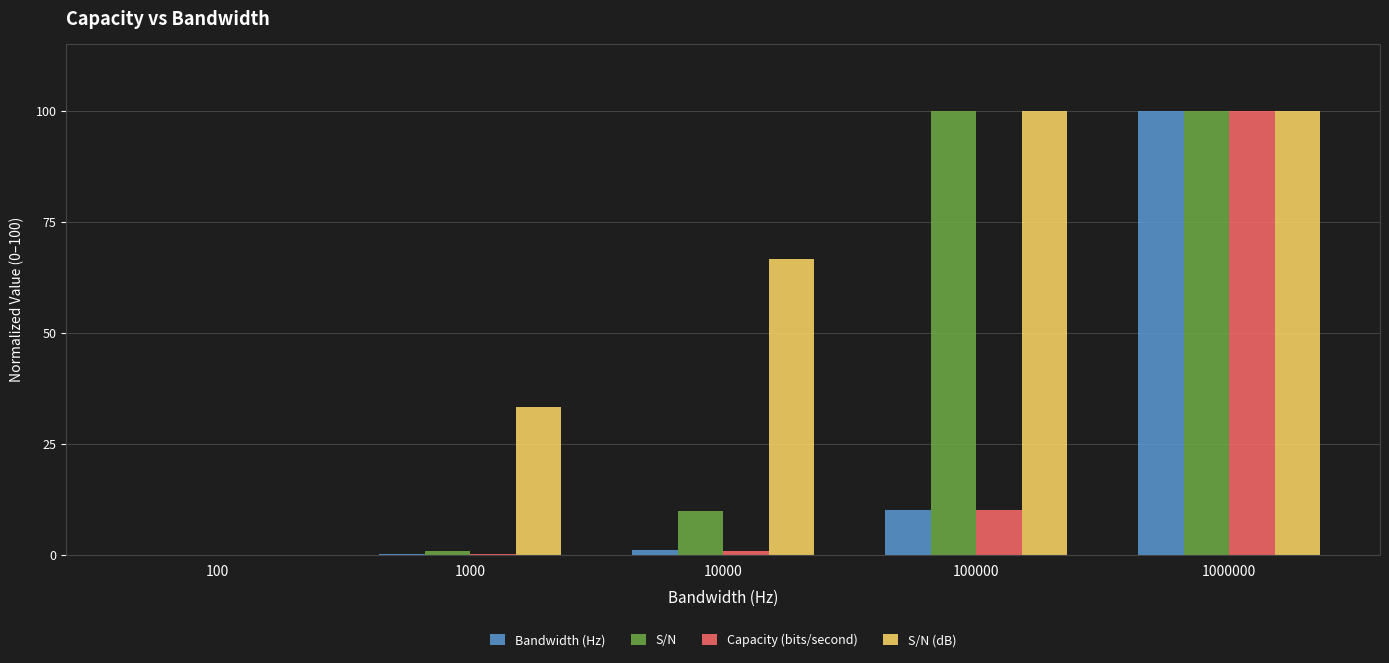

How many data points does each series have?

5